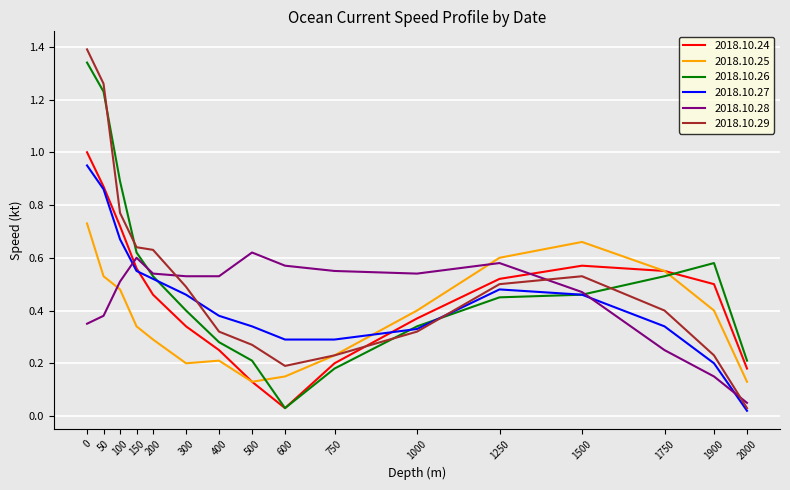

At which label is 2018.10.29 closest to 0?

2000